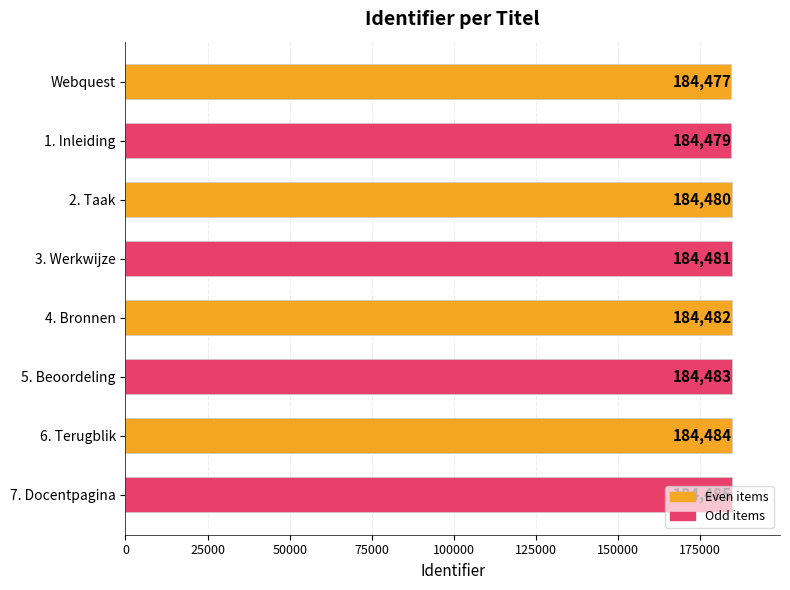

Rank the categories by value from lowest to highest.

Webquest, 1. Inleiding, 2. Taak, 3. Werkwijze, 4. Bronnen, 5. Beoordeling, 6. Terugblik, 7. Docentpagina